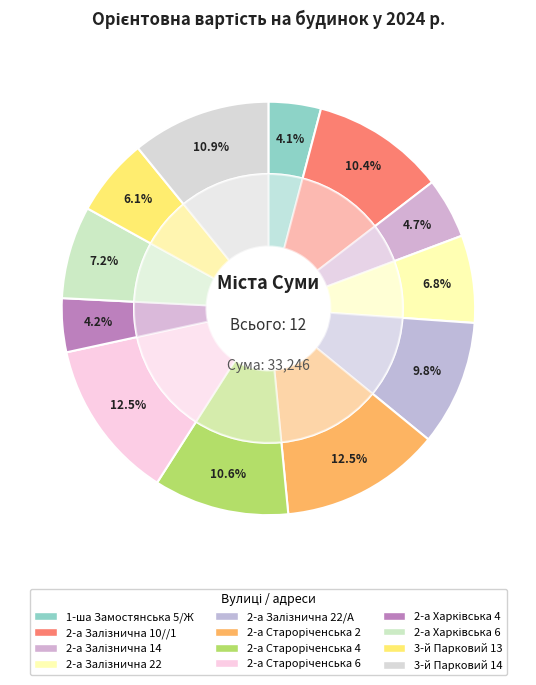

Combined, do Вул. 2-а Староріченська 2 and Вул. 2-а Залізнична 22/А account for over 50%?

No